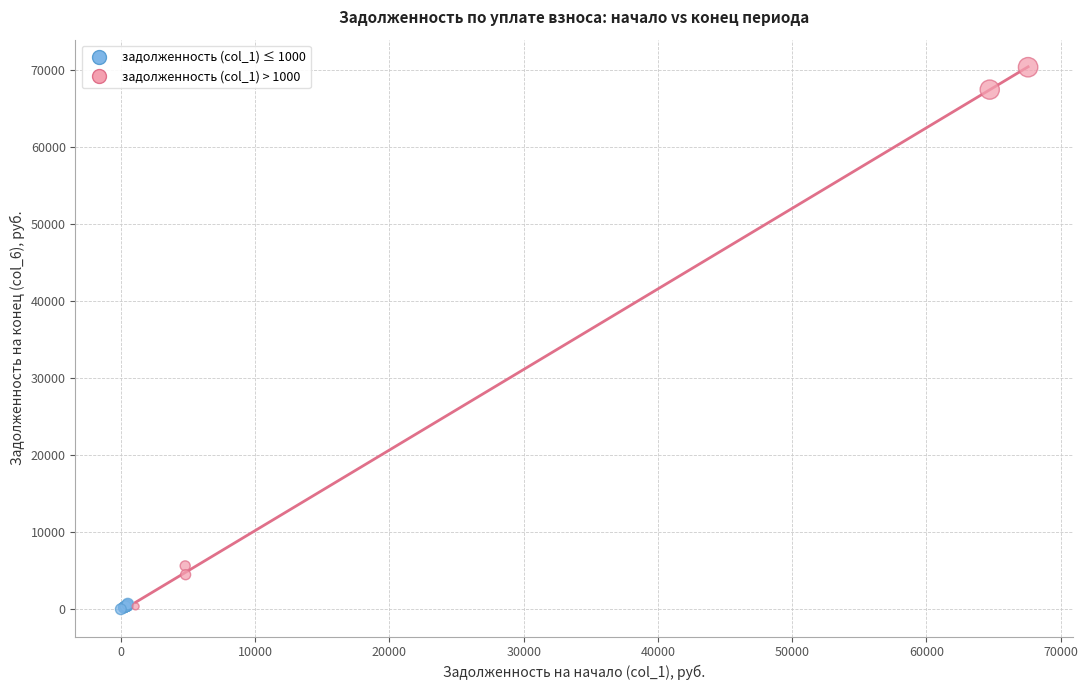

Which series contains the highest Y value?

задолженность (col_1) > 1000